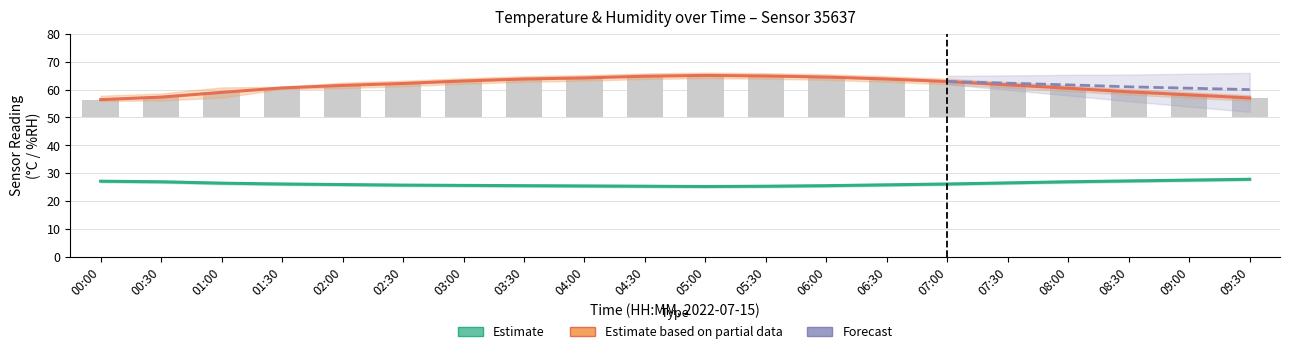

Which series has the widest spread of values?

humidity